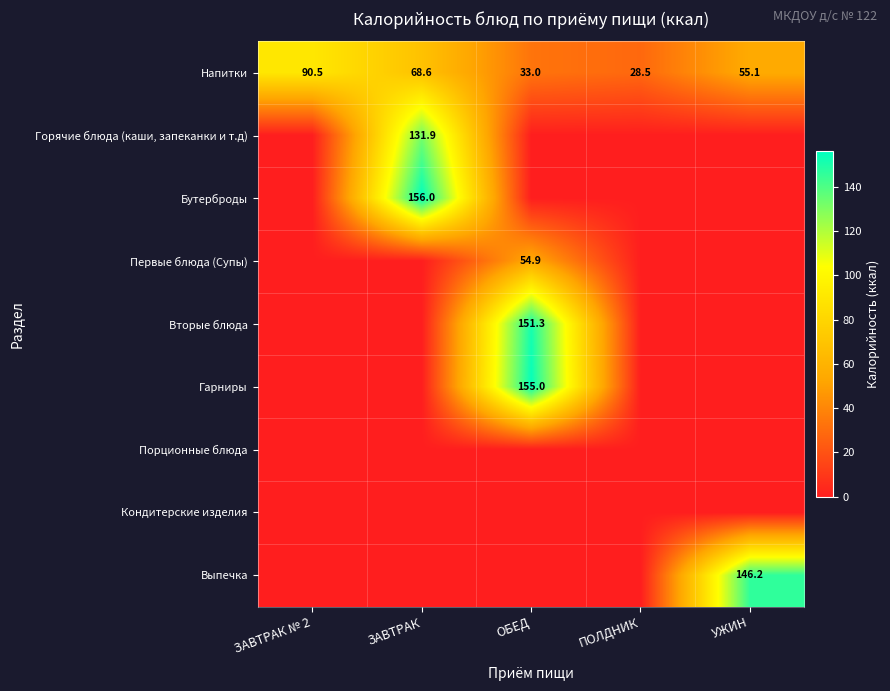

The Напитки series shows 159.3 at ЗАВТРАК № 2. True or false?

False